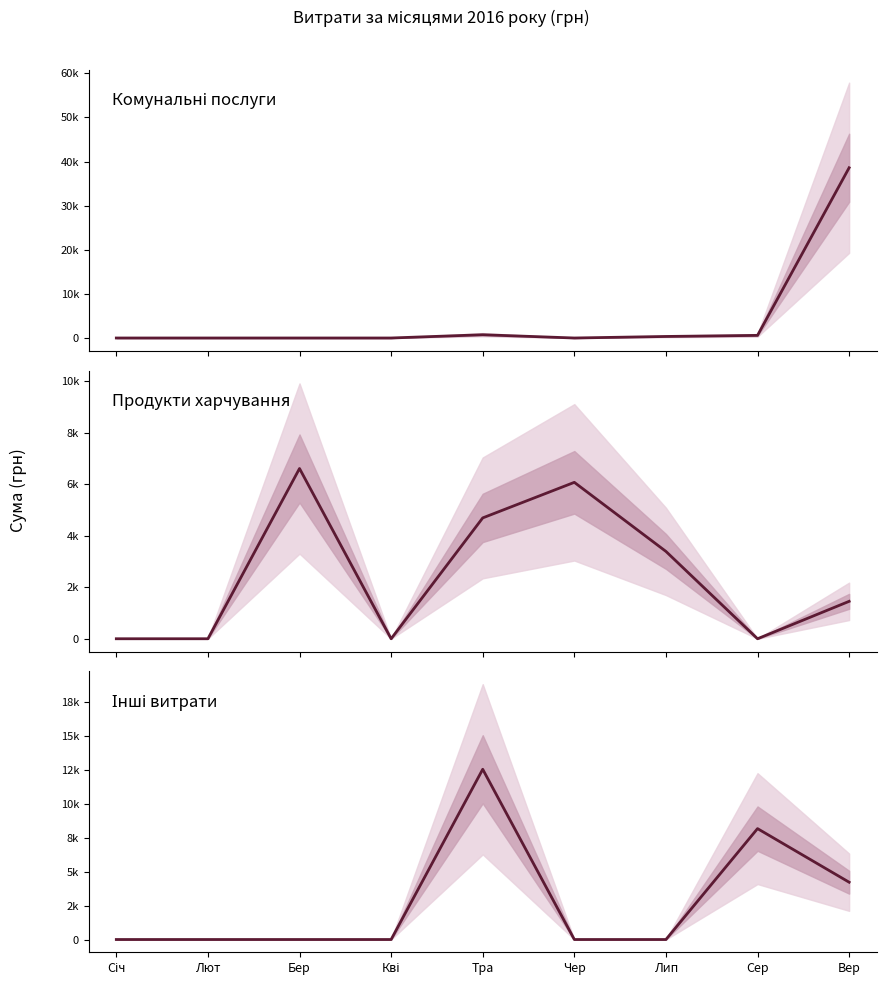

At which category does Інші витрати reach its first local peak?

Тра